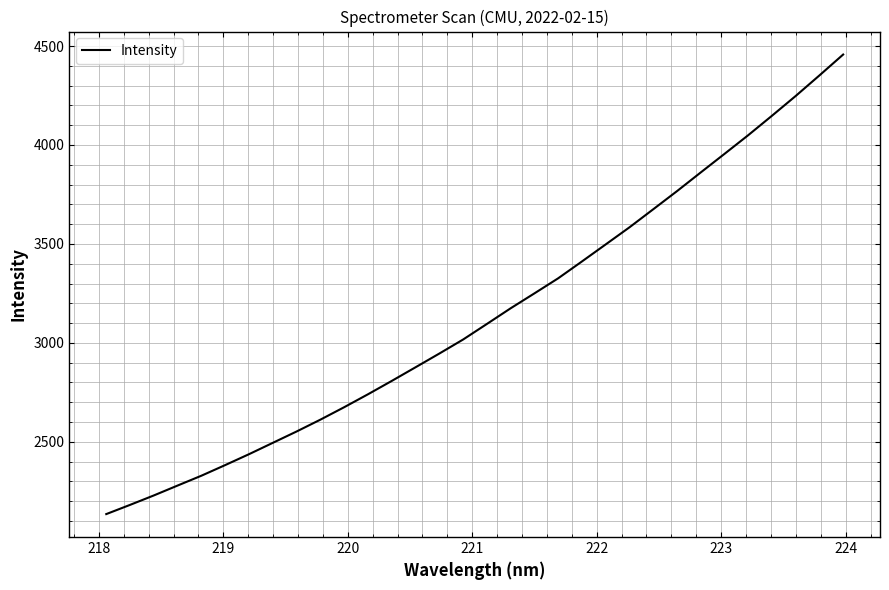

What is the difference between the maximum and minimum values?

2322.3